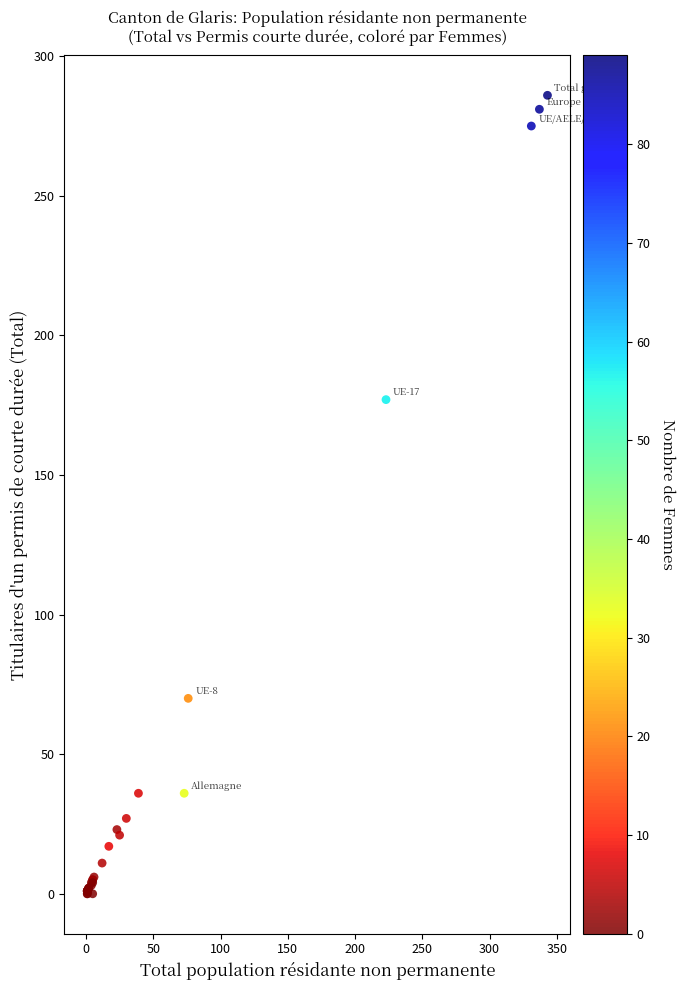

What Y value in the scatter plot is closest to 143?

177